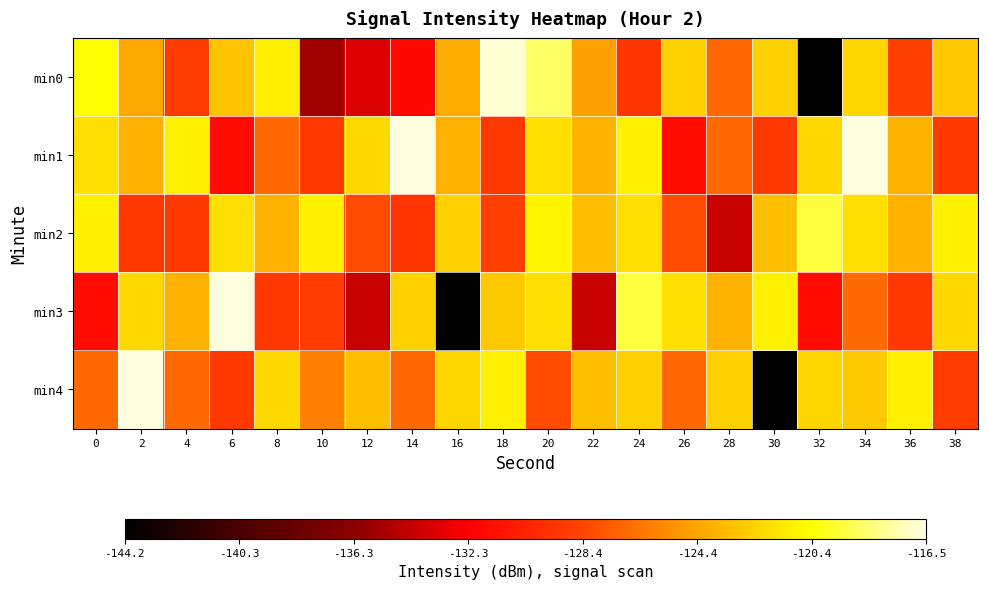

Rank the series at 22 from highest to lowest value.

min2, min4, min1, min0, min3